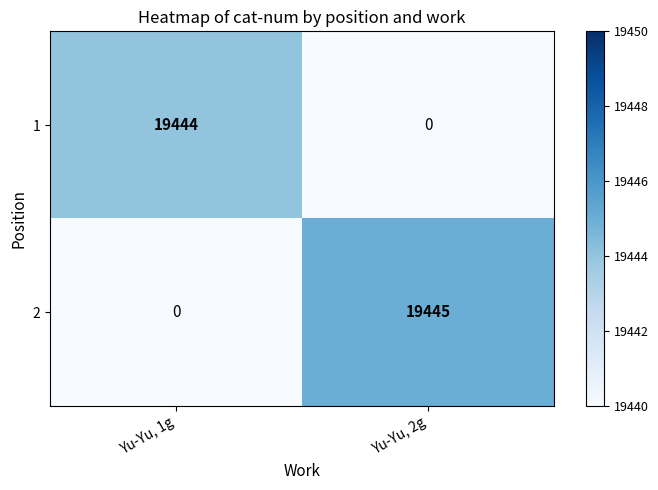

At which label is 2 closest to 9722?

Yu-Yu, 1g